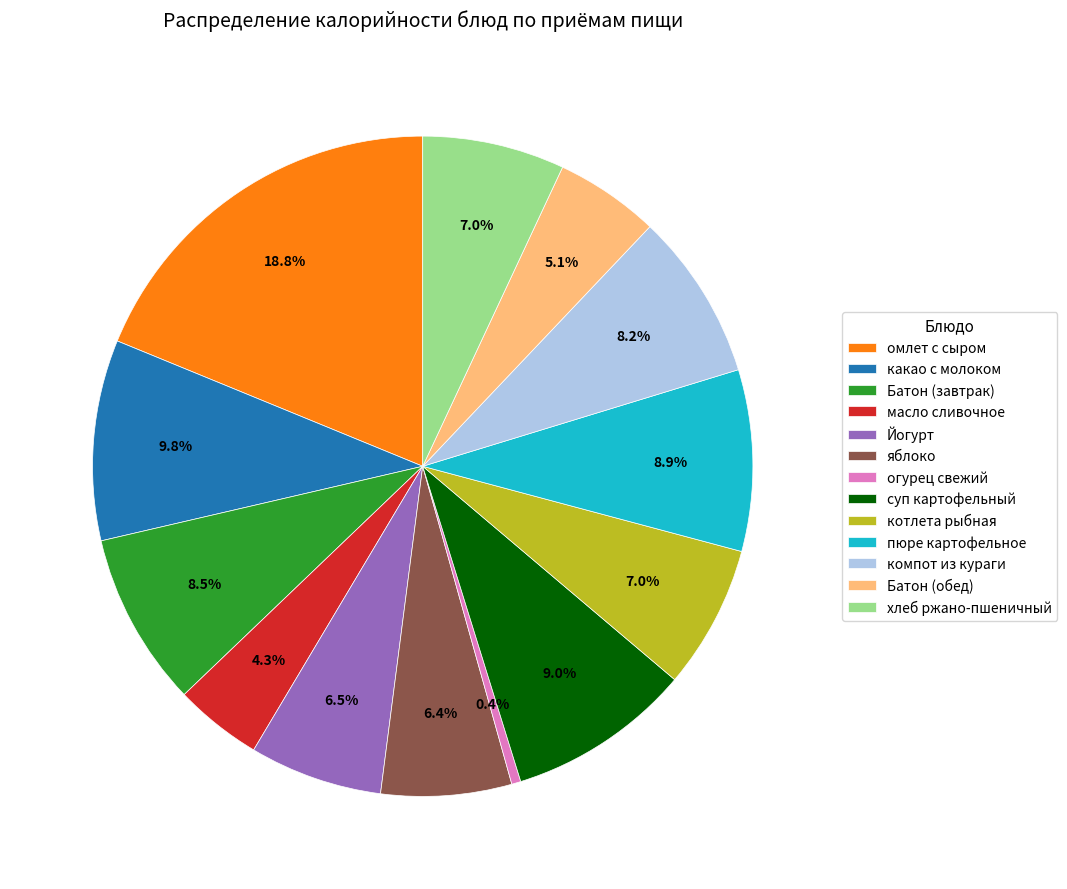

Between какао с молоком and котлета рыбная, which is larger?

какао с молоком